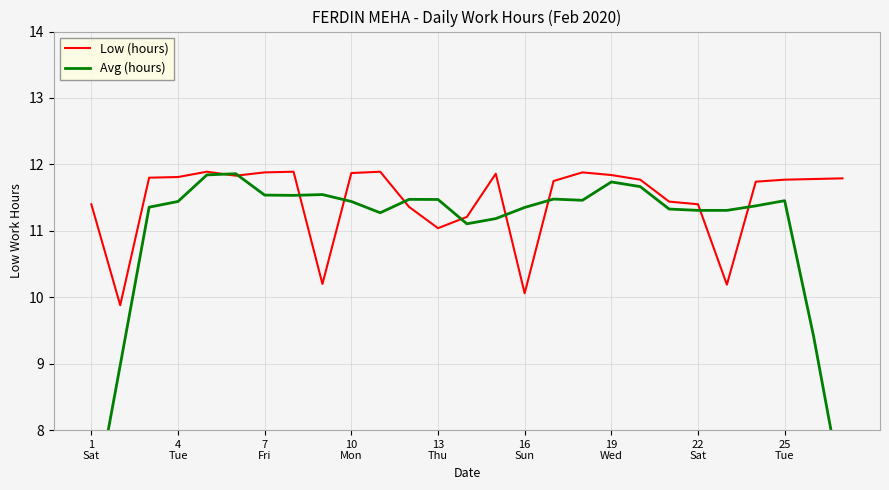

What is the maximum value for Low (hours)?

11.9